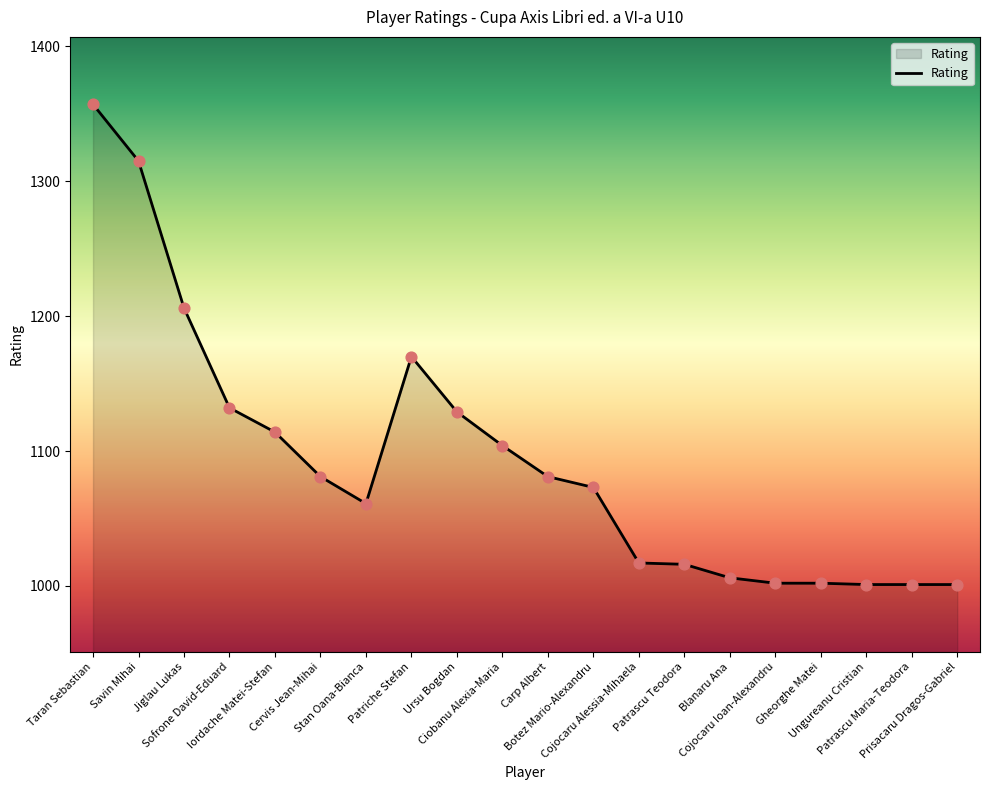

What is the ratio of the value at Cojocaru Alessia-Mihaela to the value at Sofrone David-Eduard?

0.9